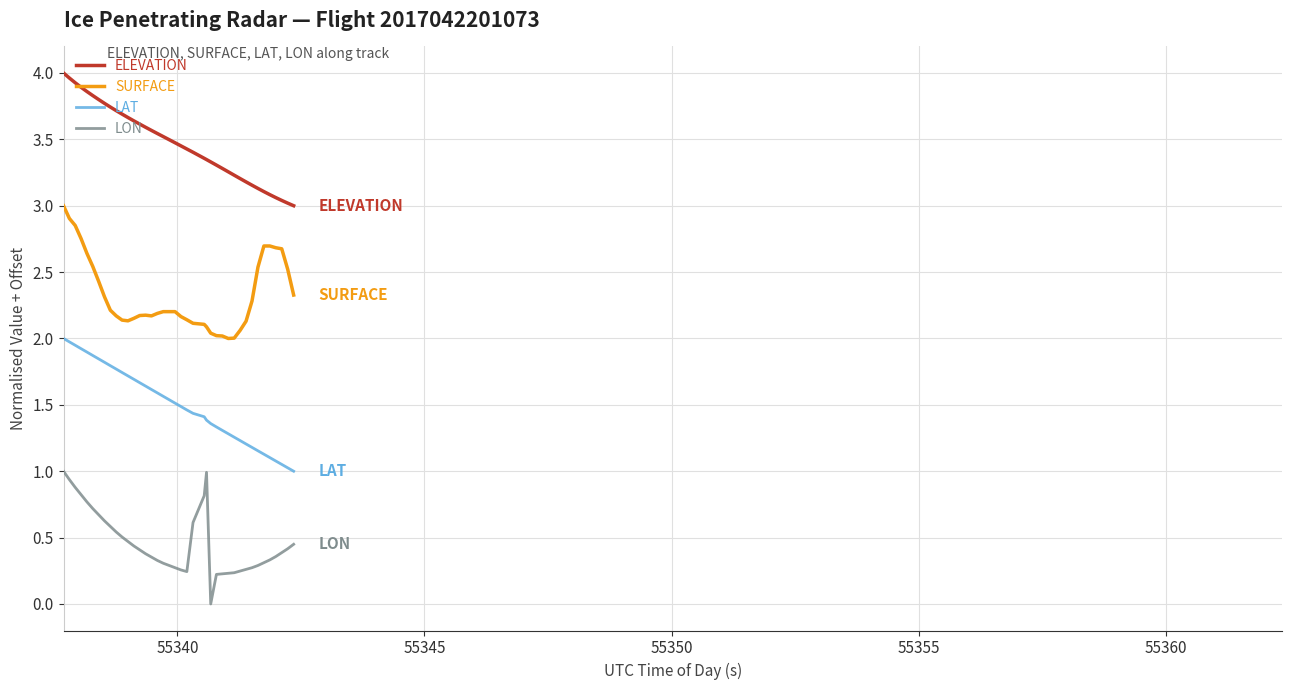

Which series has the largest total across all categories?

ELEVATION